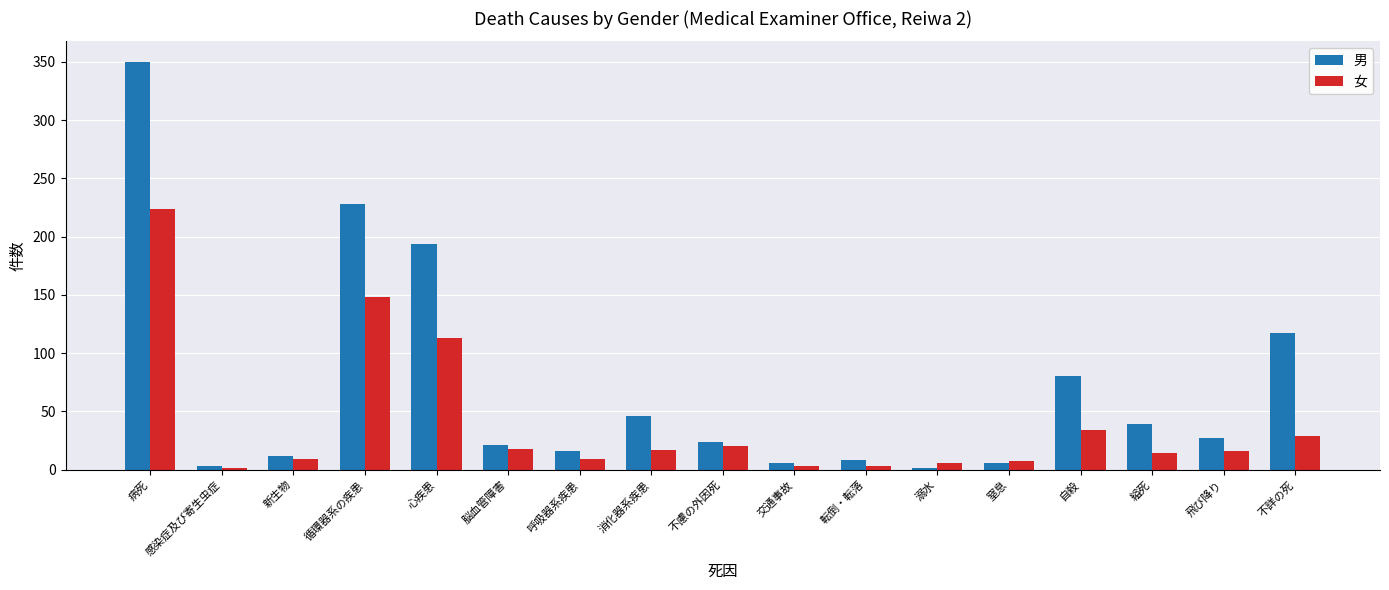

Which category has the highest value across all series?

病死